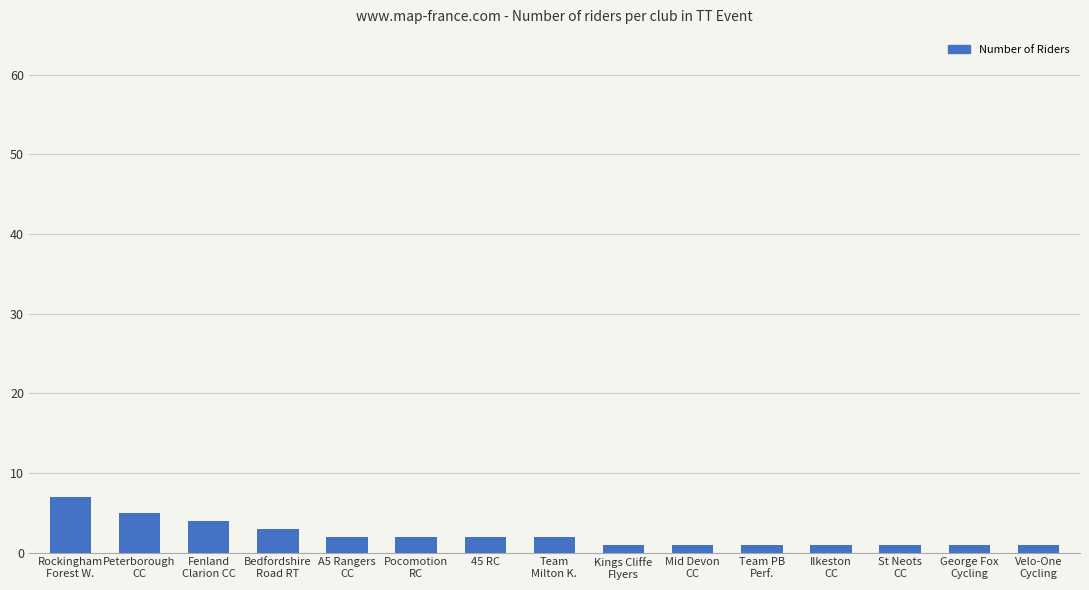

Read the value at Team
Milton K..

2